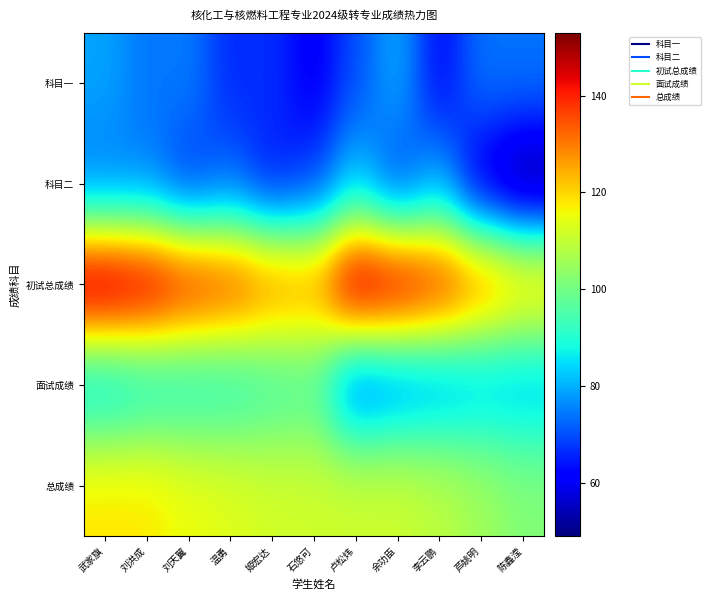

Which has a higher value, 姬宏达 or 李云鹏?

姬宏达